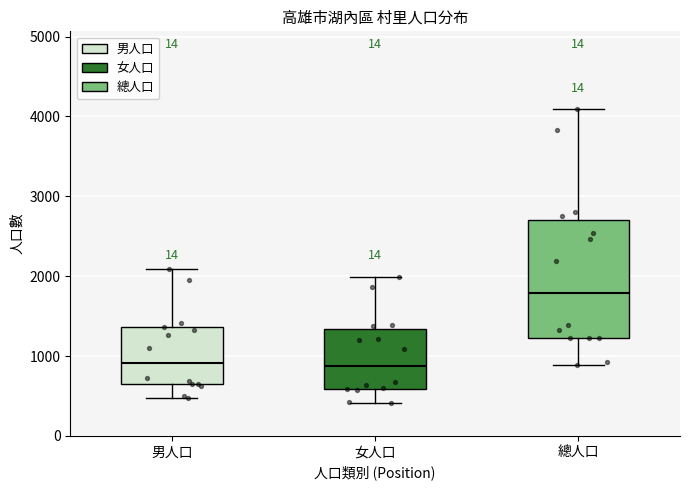

Where does the median line of the box for 男人口 sit on the y-axis? The values are not printed on the chart, so give them approximately, as read against the axis.

900